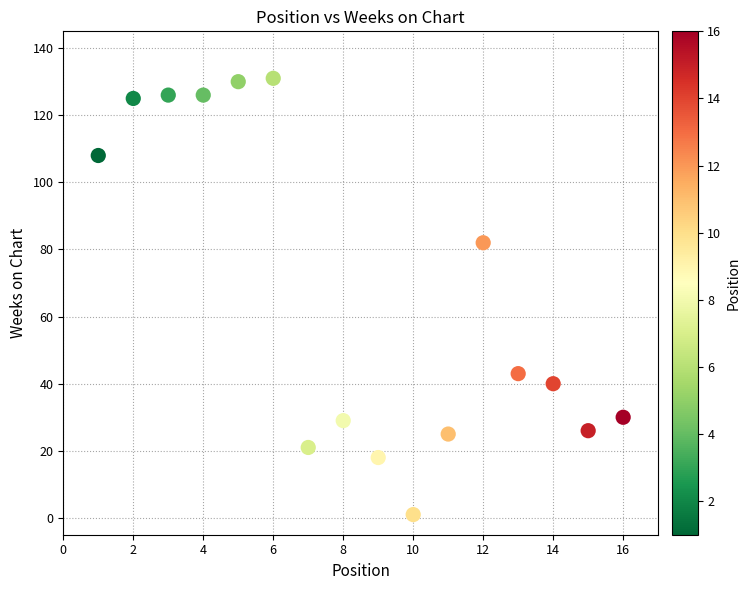

What Y value in the scatter plot is closest to 66?

82